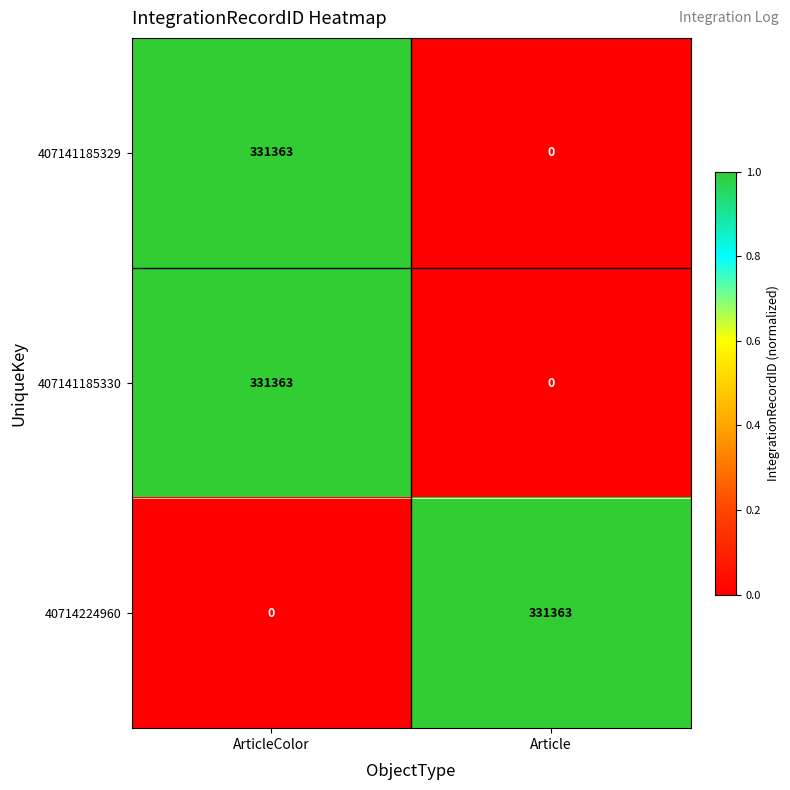

What is the sum of the 407141185329 values at Article and ArticleColor?

331363